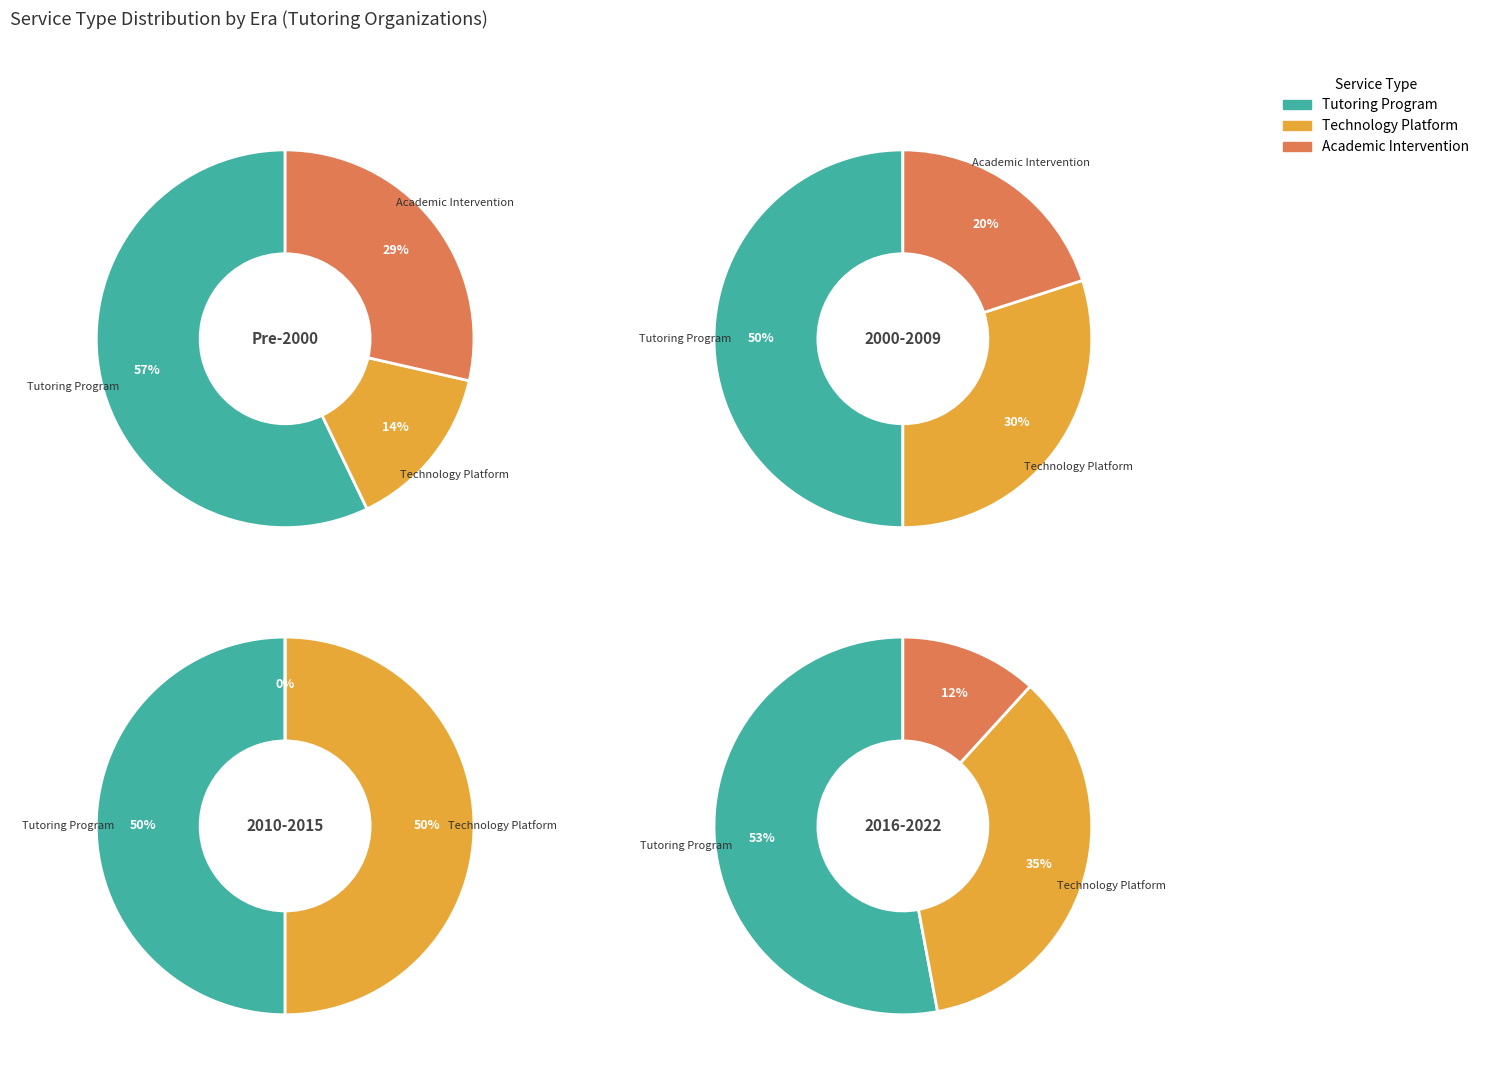

Is it true that 7 is 16% of the pie?

False